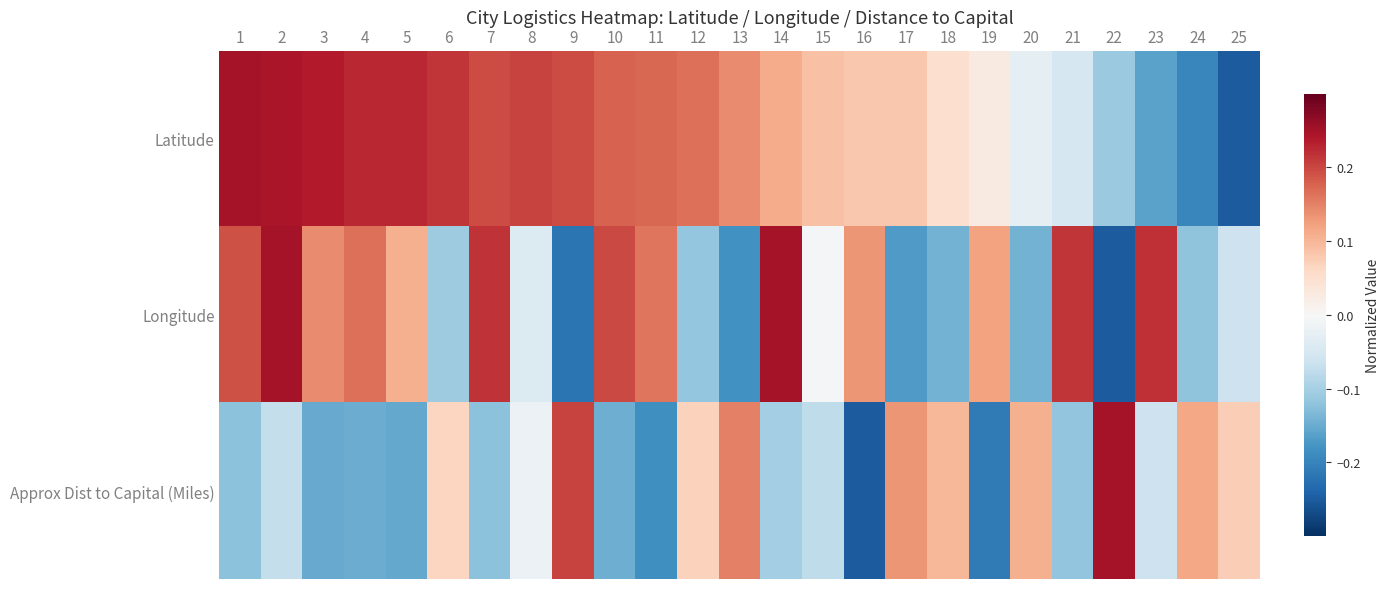

List the series in order of their overall mean, lowest first.

Approx Dist to Capital (Miles), Longitude, Latitude